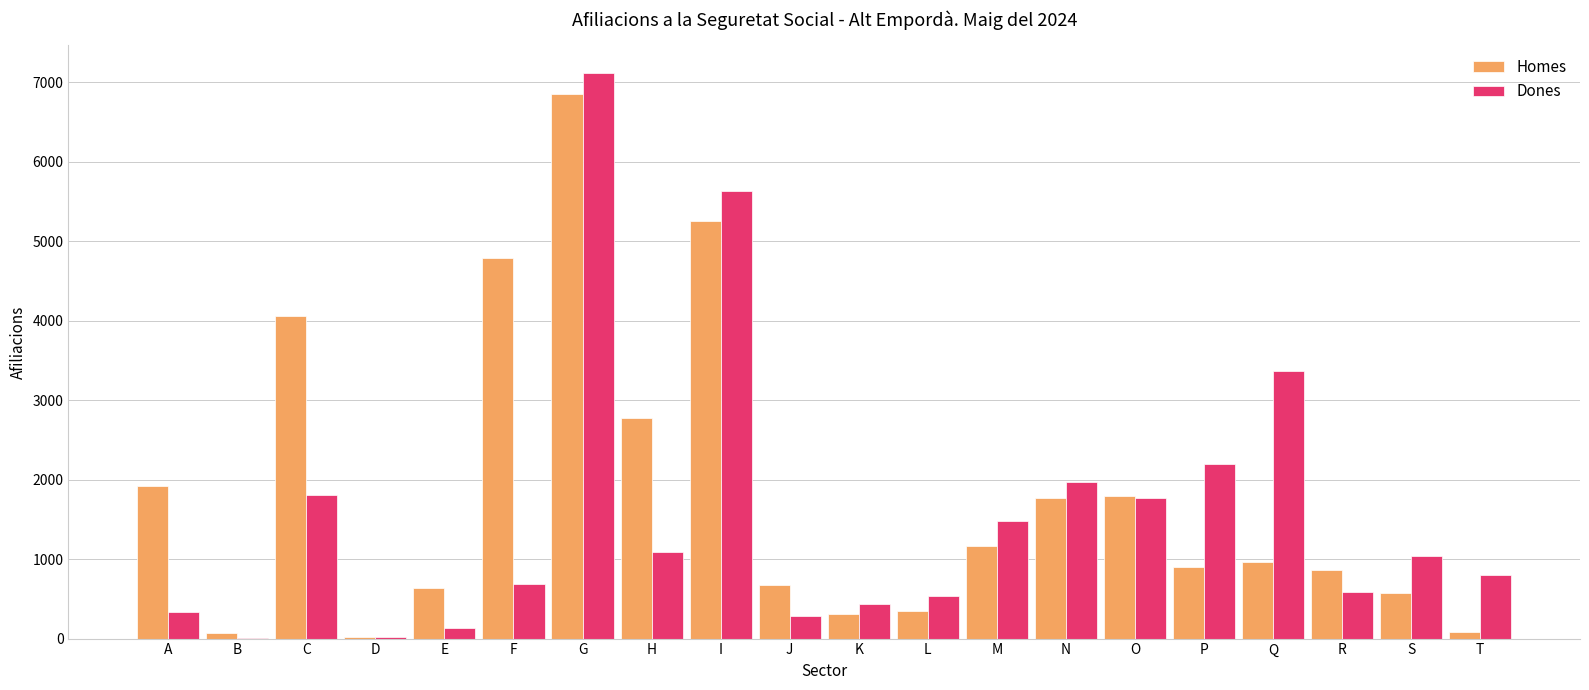

The value of Dones at I is 5635. True or false?

True